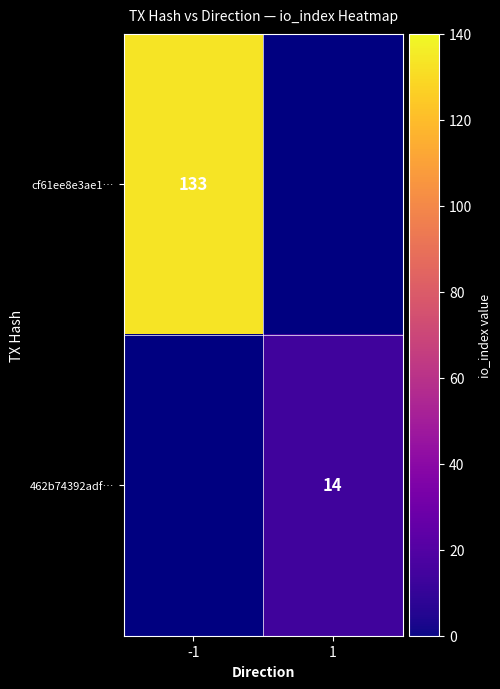

At how many categories does at least one series exceed 59?

1